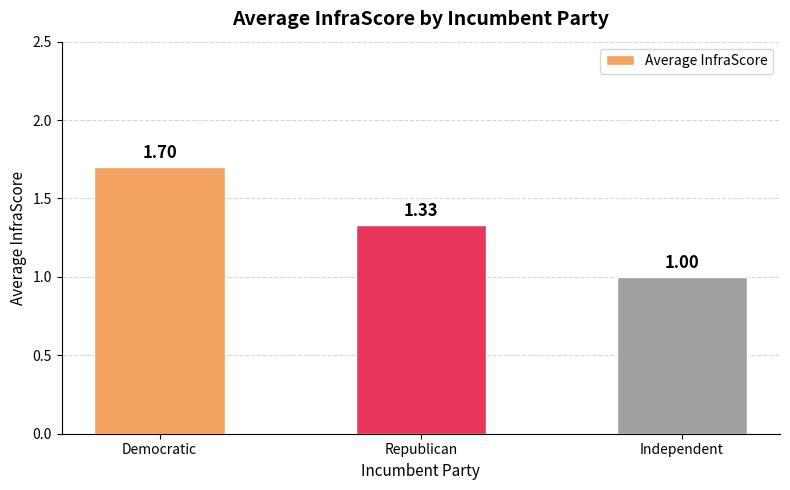

What is the difference between the values at Democratic and Independent?

0.7